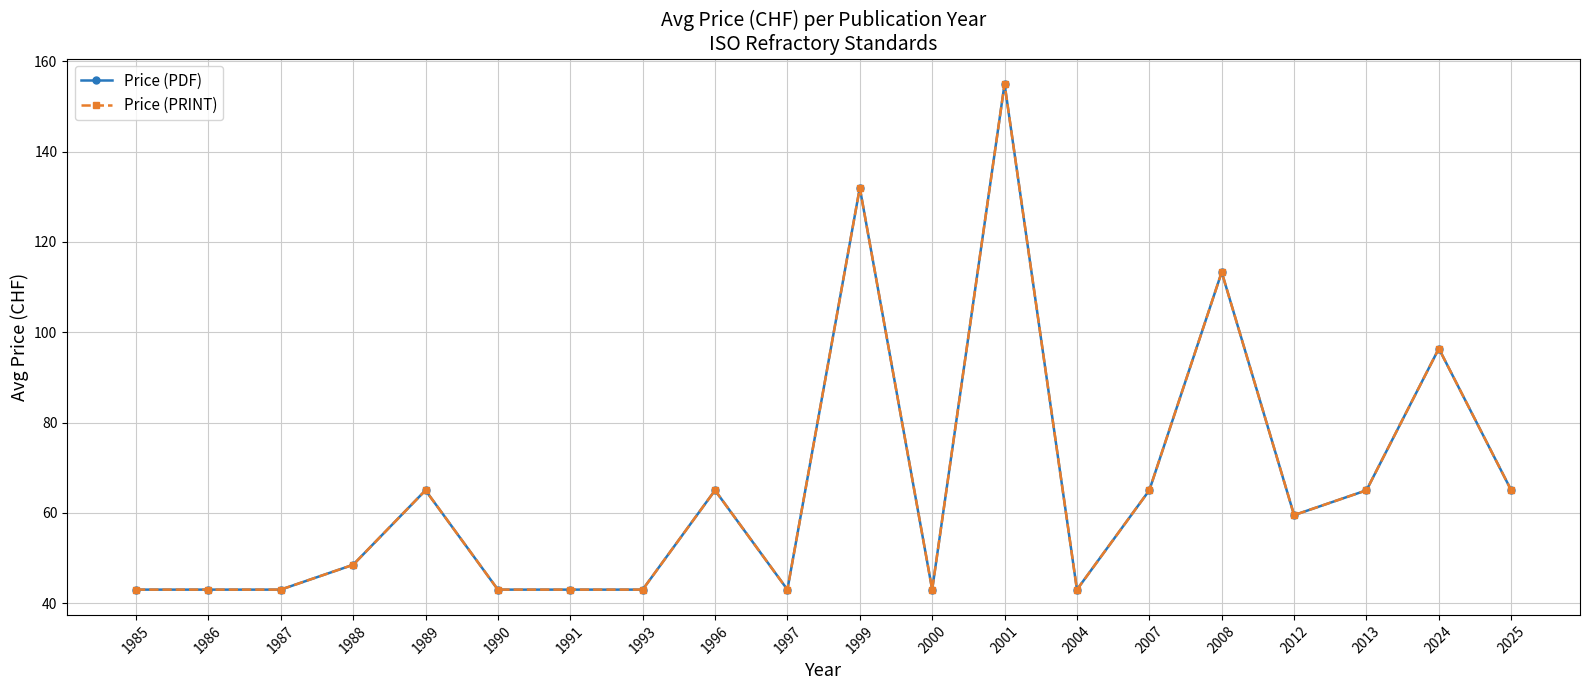

What is the value of the Price (PDF) point at the 14th from the left?

43.0